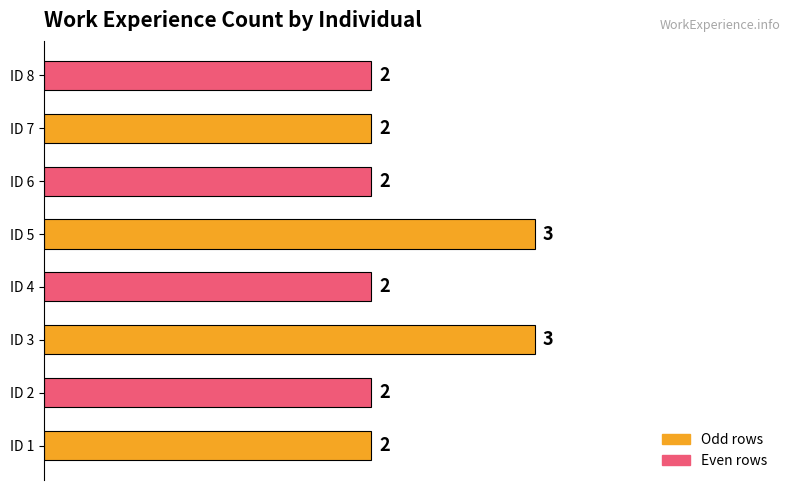

What is the sum of the values at ID 1 and ID 7?

4